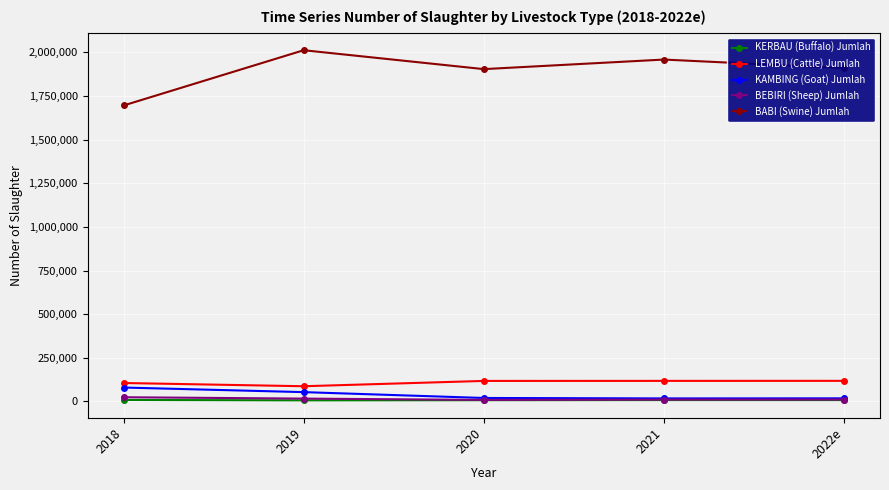

What is the label of the 5th point from the left?

2022e